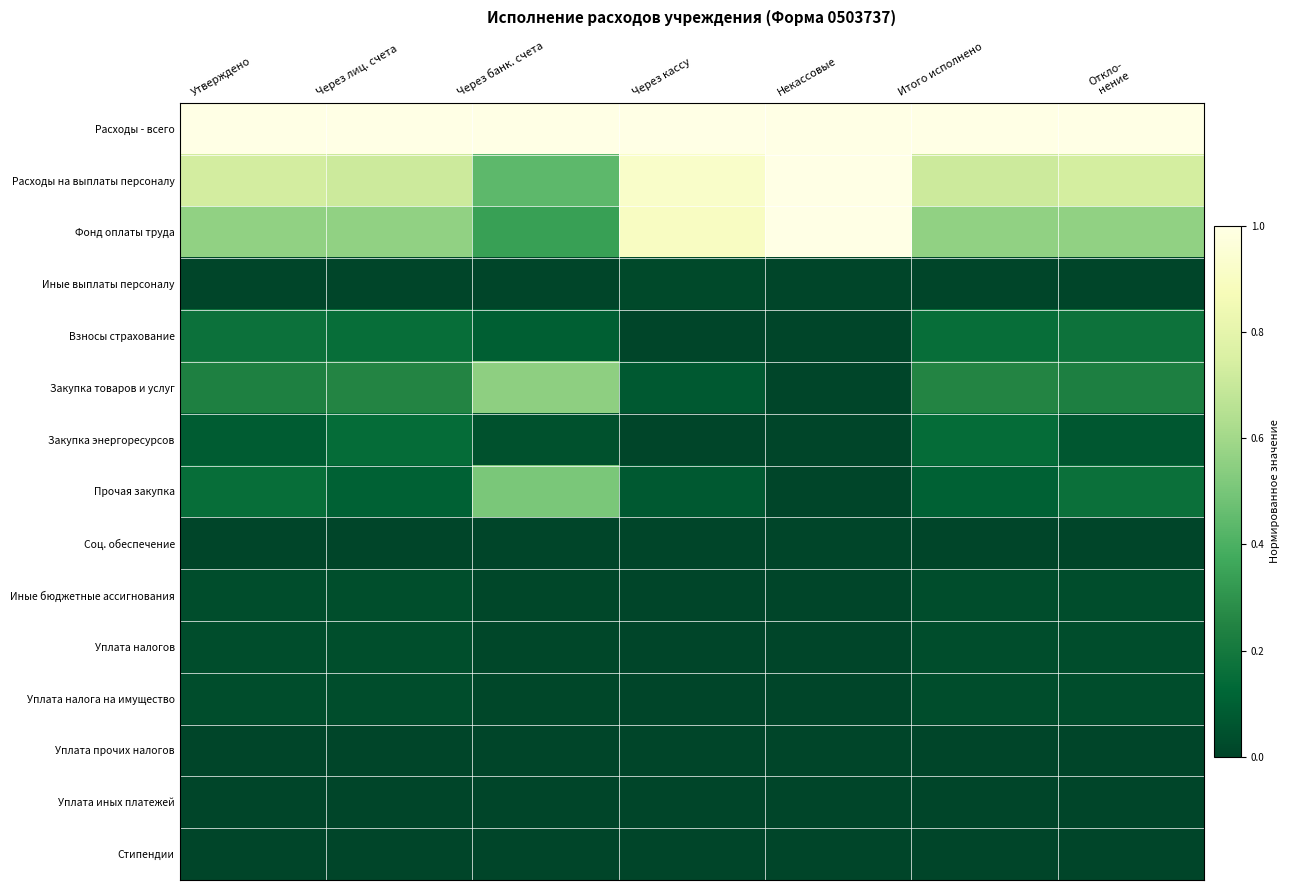

Reading left to right, transcribe all the data shown in this chart.

Расходы - всего: Утверждено=1.0	Через лиц. счета=1.0	Через банк. счета=1.0	Через кассу=1.0	Некассовые=1.0	Итого исполнено=1.0	Откло-
нение=1.0
Расходы на выплаты персоналу: Утверждено=0.7	Через лиц. счета=0.7	Через банк. счета=0.4	Через кассу=0.9	Некассовые=1.0	Итого исполнено=0.7	Откло-
нение=0.7
Фонд оплаты труда: Утверждено=0.6	Через лиц. счета=0.6	Через банк. счета=0.3	Через кассу=0.9	Некассовые=1.0	Итого исполнено=0.6	Откло-
нение=0.6
Иные выплаты персоналу: Утверждено=0.0	Через лиц. счета=0.0	Через банк. счета=0.0	Через кассу=0.0	Некассовые=0.0	Итого исполнено=0.0	Откло-
нение=0.0
Взносы страхование: Утверждено=0.2	Через лиц. счета=0.2	Через банк. счета=0.1	Через кассу=0.0	Некассовые=0.0	Итого исполнено=0.2	Откло-
нение=0.2
Закупка товаров и услуг: Утверждено=0.2	Через лиц. счета=0.3	Через банк. счета=0.6	Через кассу=0.1	Некассовые=0.0	Итого исполнено=0.3	Откло-
нение=0.2
Закупка энергоресурсов: Утверждено=0.1	Через лиц. счета=0.1	Через банк. счета=0.0	Через кассу=0.0	Некассовые=0.0	Итого исполнено=0.1	Откло-
нение=0.1
Прочая закупка: Утверждено=0.2	Через лиц. счета=0.1	Через банк. счета=0.5	Через кассу=0.1	Некассовые=0.0	Итого исполнено=0.1	Откло-
нение=0.2
Соц. обеспечение: Утверждено=0.0	Через лиц. счета=0.0	Через банк. счета=0.0	Через кассу=0.0	Некассовые=0.0	Итого исполнено=0.0	Откло-
нение=0.0
Иные бюджетные ассигнования: Утверждено=0.0	Через лиц. счета=0.0	Через банк. счета=0.0	Через кассу=0.0	Некассовые=0.0	Итого исполнено=0.0	Откло-
нение=0.0
Уплата налогов: Утверждено=0.0	Через лиц. счета=0.0	Через банк. счета=0.0	Через кассу=0.0	Некассовые=0.0	Итого исполнено=0.0	Откло-
нение=0.0
Уплата налога на имущество: Утверждено=0.0	Через лиц. счета=0.0	Через банк. счета=0.0	Через кассу=0.0	Некассовые=0.0	Итого исполнено=0.0	Откло-
нение=0.0
Уплата прочих налогов: Утверждено=0.0	Через лиц. счета=0.0	Через банк. счета=0.0	Через кассу=0.0	Некассовые=0.0	Итого исполнено=0.0	Откло-
нение=0.0
Уплата иных платежей: Утверждено=0.0	Через лиц. счета=0.0	Через банк. счета=0.0	Через кассу=0.0	Некассовые=0.0	Итого исполнено=0.0	Откло-
нение=0.0
Стипендии: Утверждено=0.0	Через лиц. счета=0.0	Через банк. счета=0.0	Через кассу=0.0	Некассовые=0.0	Итого исполнено=0.0	Откло-
нение=0.0